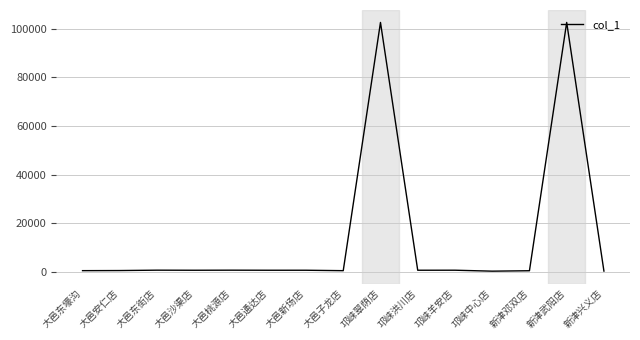

What is the difference between the maximum and minimum values?

102226